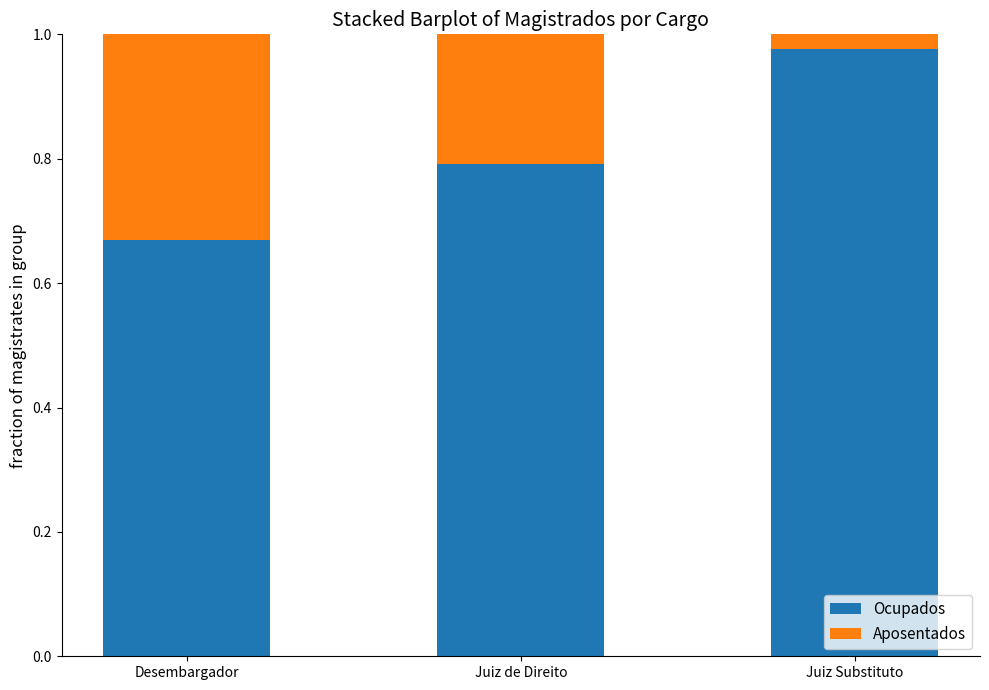

Does the chart contain any negative values?

No